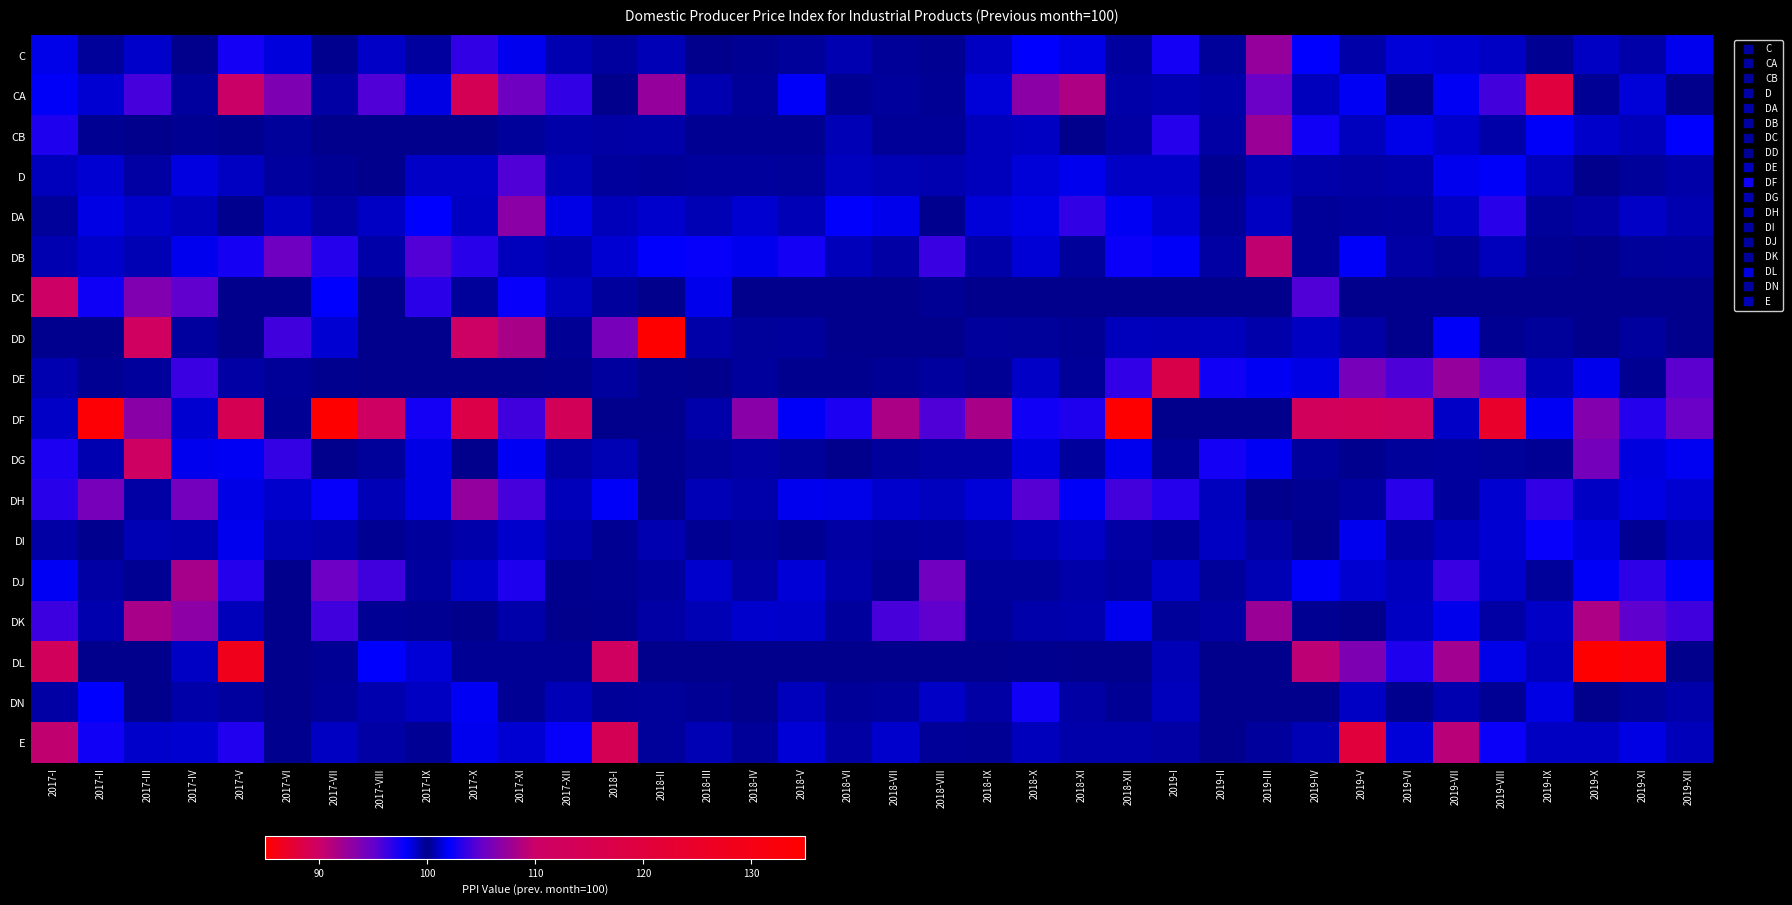

Rank the series at 2018-X from highest to lowest value.

CA, DH, DF, DN, C, DA, DG, D, DE, CB, E, DI, DK, DD, DJ, DL, DC, DB